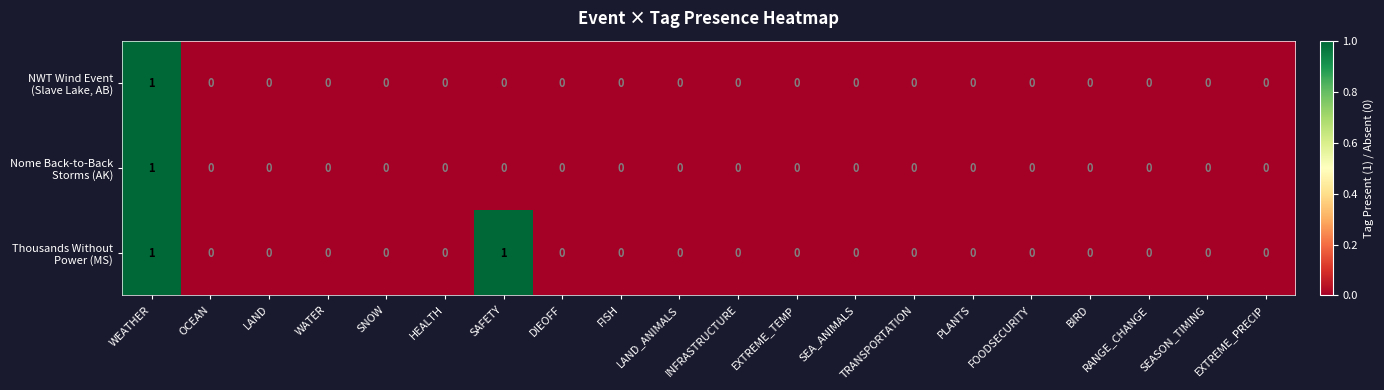

At which category is the sum across all series the highest?

WEATHER